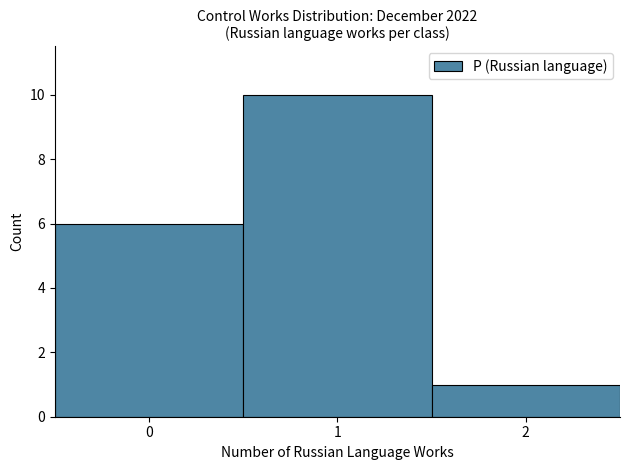

Reading left to right, list every bar in this chart as the range it spans on the x-axis followed by its height. The values are not printed on the chart, so give them approximately, as read against the axis.

-0.5 to 0.5: 6
0.5 to 1.5: 10
1.5 to 2.5: 1